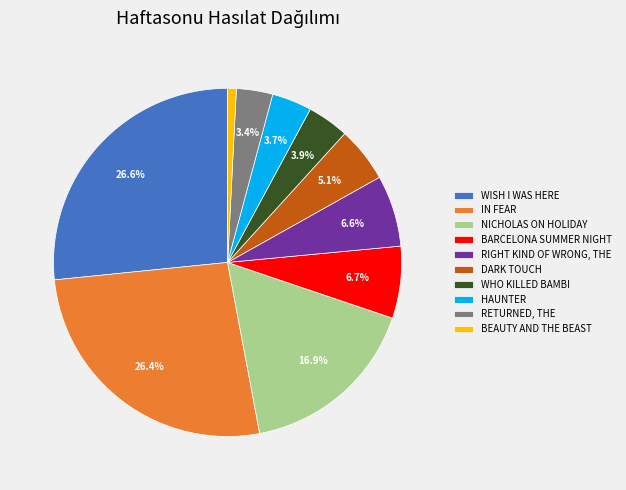

Which category has the smallest portion of the pie?

BEAUTY AND THE BEAST